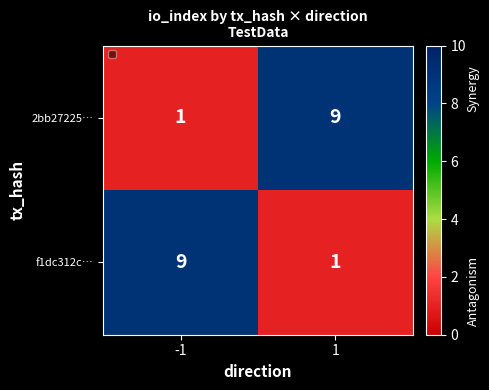

Is the value of 2bb27225… at -1 greater than the value of f1dc312c… at -1?

No